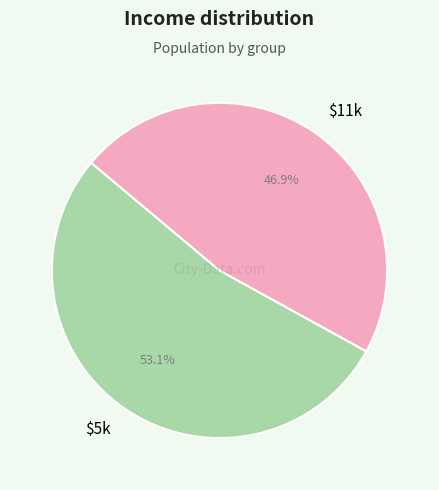

What percentage is NOT represented by $11k?

53.1%